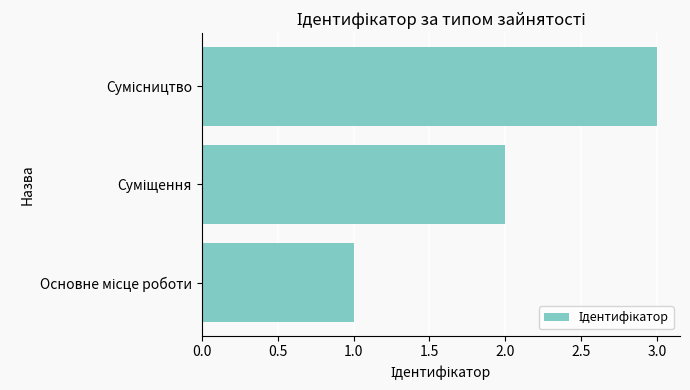

Are the bars horizontal?

Yes